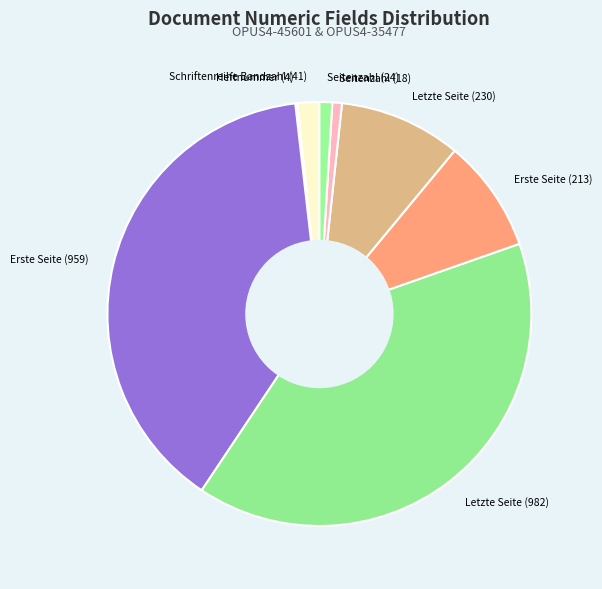

Does Erste Seite (213) account for over 50% of the chart?

No